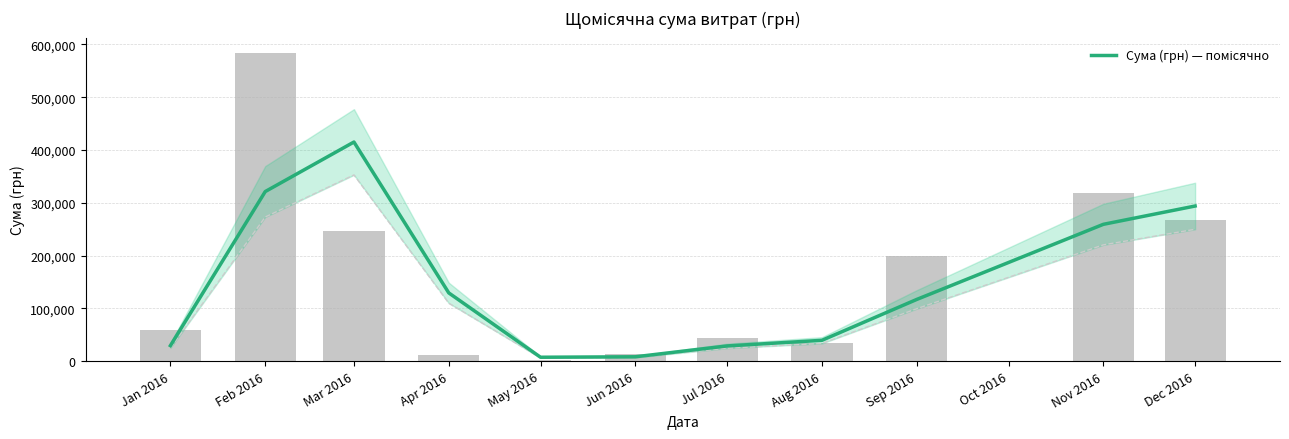

Reading left to right, transcribe all the data shown in this chart.

29611.4	321389.5	415198.6	129478.6	7636.6	8499.2	29049.9	39694.3	117137.6	259359.6	294021.2